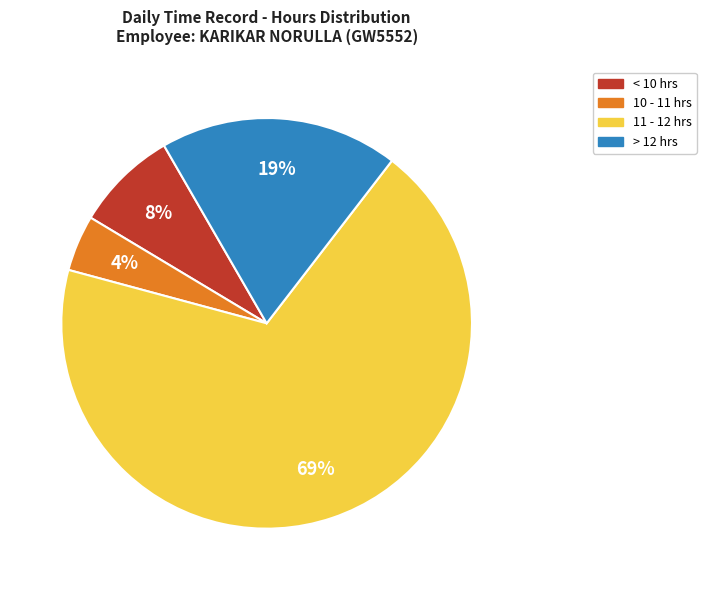

To the nearest percent, what is the average slice percentage?

25%